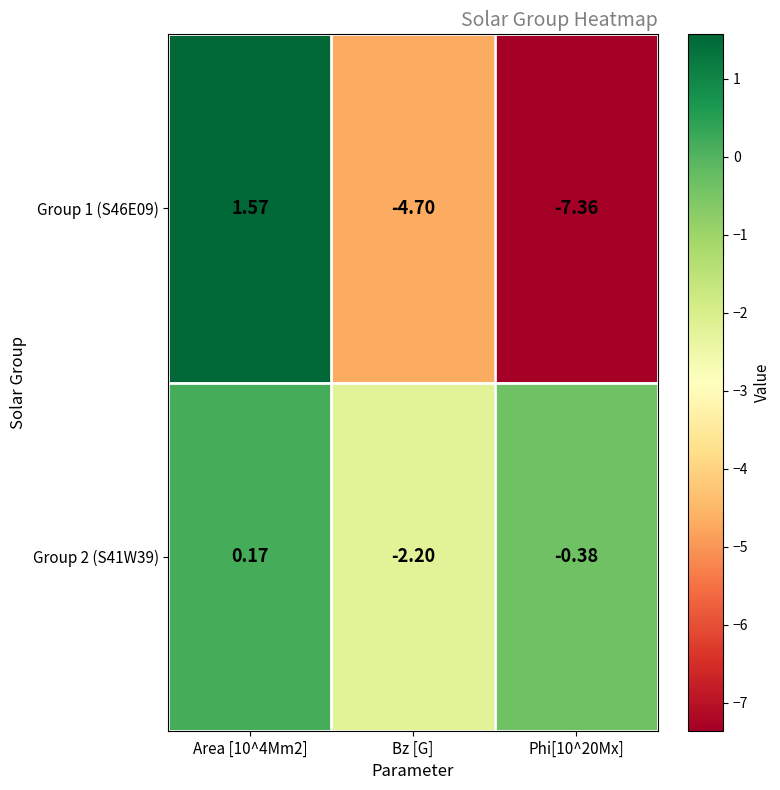

Is the value of Group 2 (S41W39) at Bz [G] greater than the value of Group 1 (S46E09) at Phi[10^20Mx]?

Yes